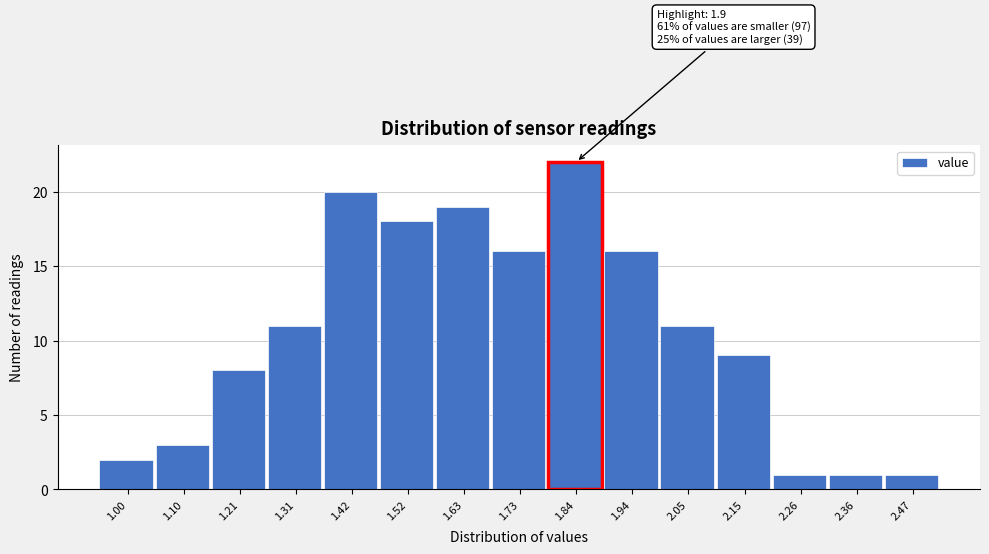

Reading right to left, extract all data points from this chart.

1	1	1	9	11	16	22	16	19	18	20	11	8	3	2